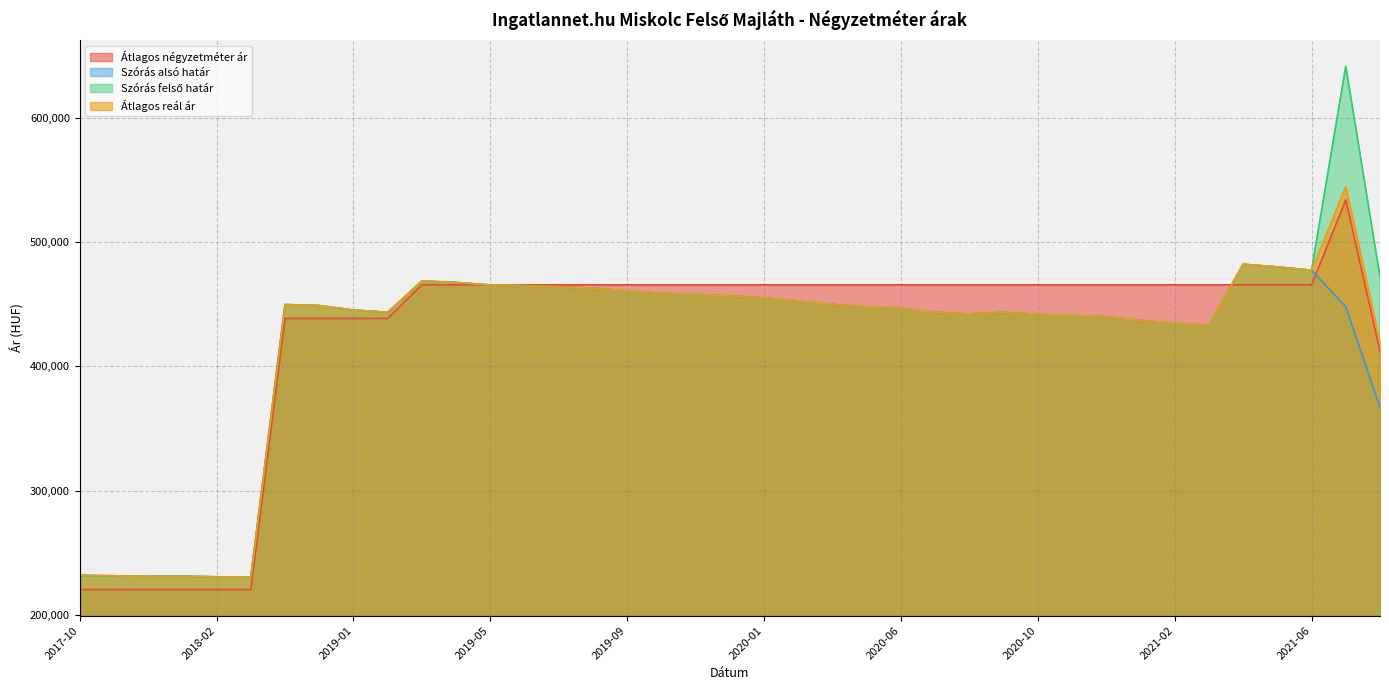

What is the smallest value displayed?

220370